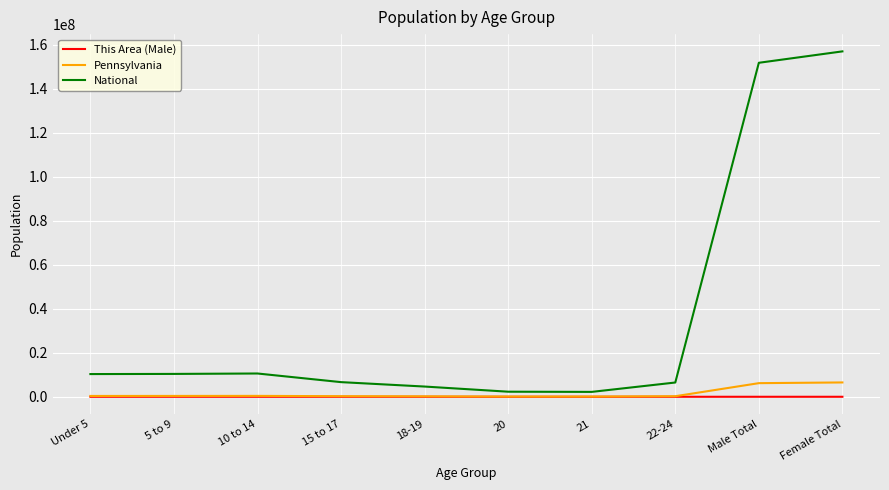

Is the value of National at 15 to 17 greater than the value of Pennsylvania at 10 to 14?

Yes